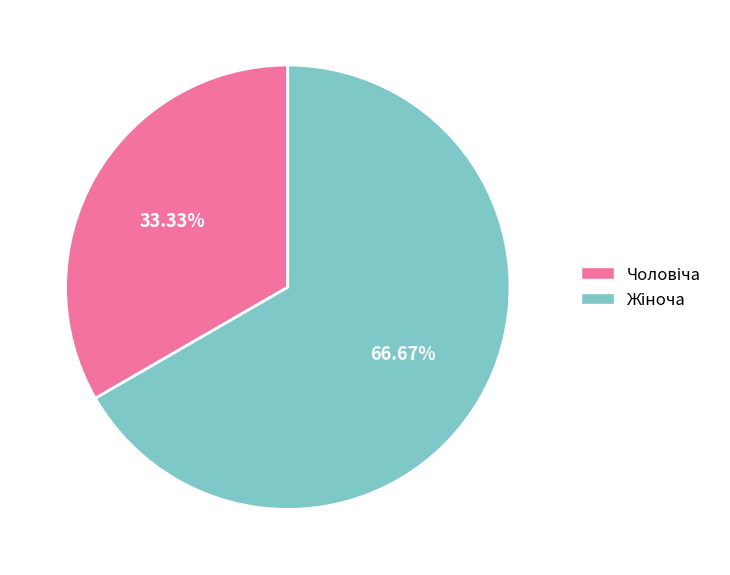

Count the number of slices in the pie.

2